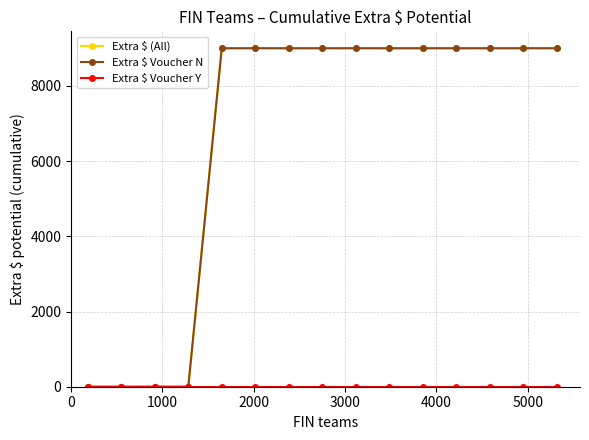

Is this an area chart (filled region under the line)?

No